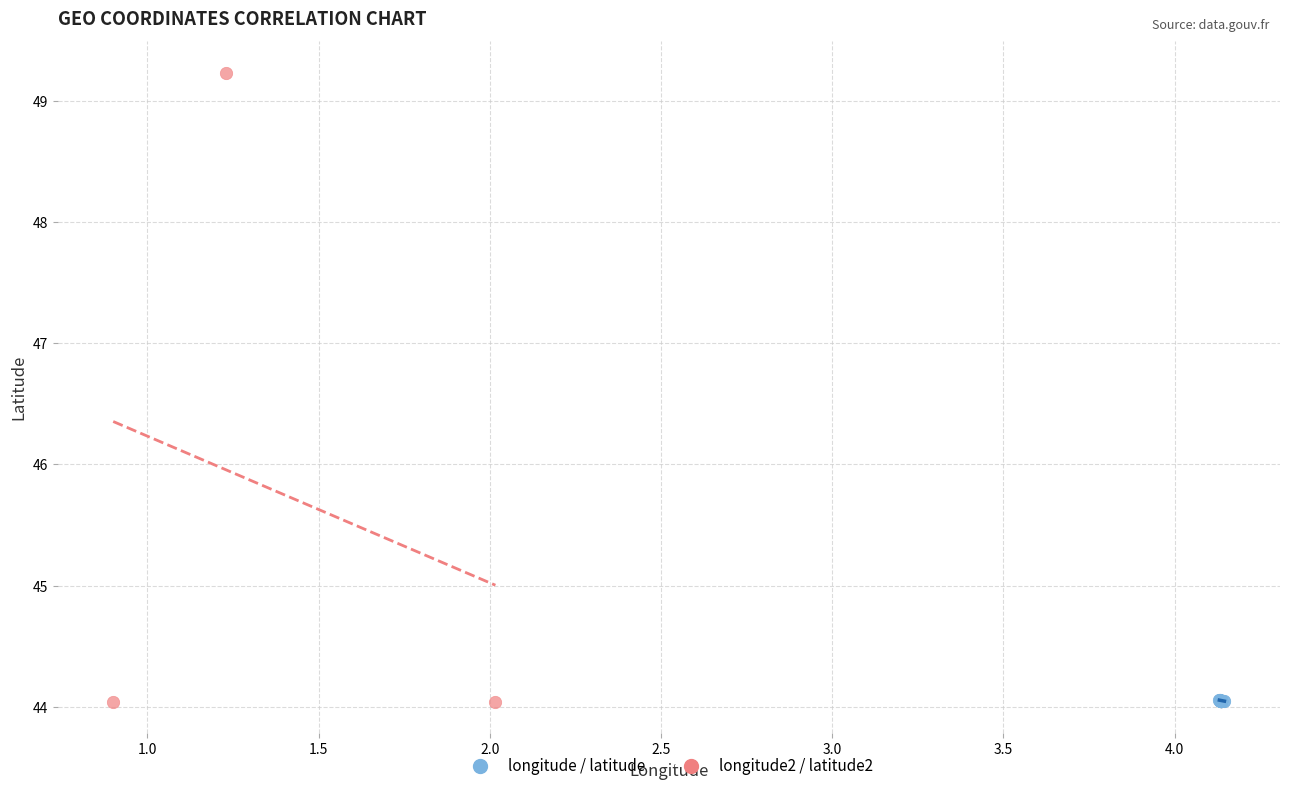

Which series has the widest spread of Y values?

longitude2 / latitude2